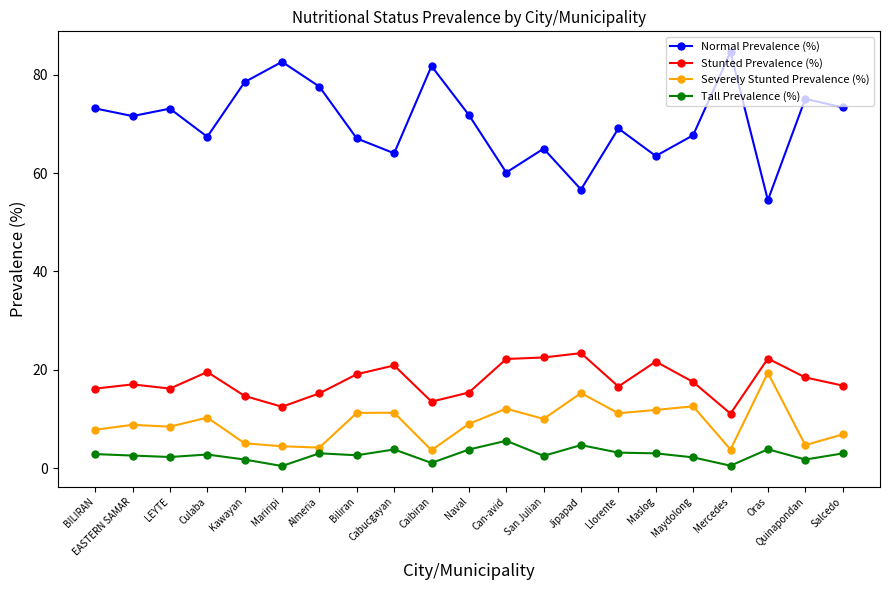

True or false: Severely Stunted Prevalence (%) and Normal Prevalence (%) intersect in this chart.

False